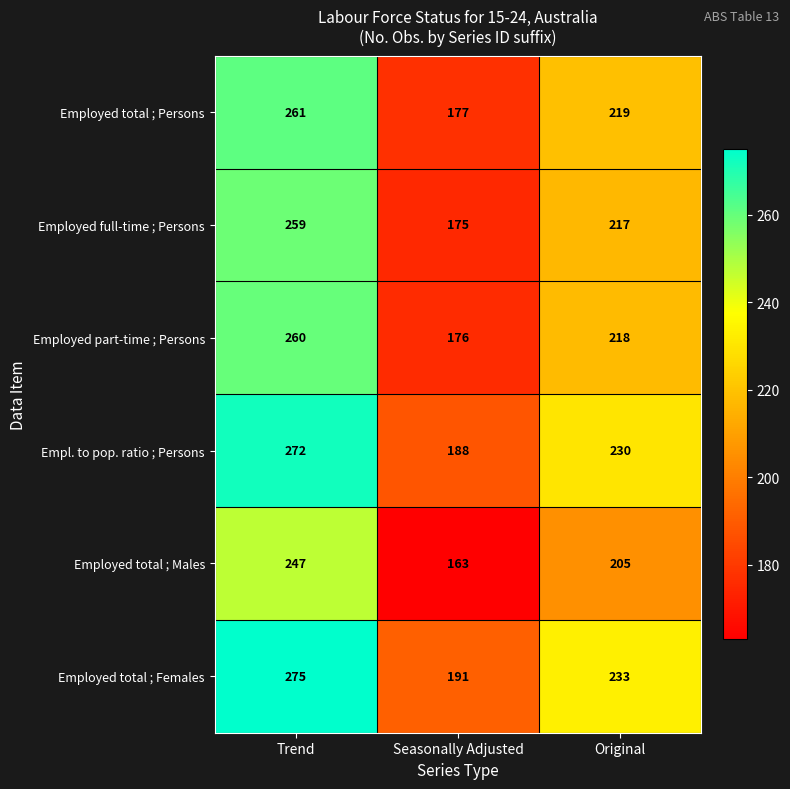

At Original, list the series in order from smallest to largest.

Employed total ; Males, Employed full-time ; Persons, Employed part-time ; Persons, Employed total ; Persons, Empl. to pop. ratio ; Persons, Employed total ; Females